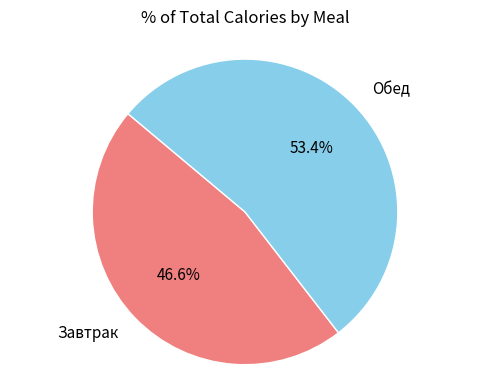

Does any single category account for the majority?

Yes